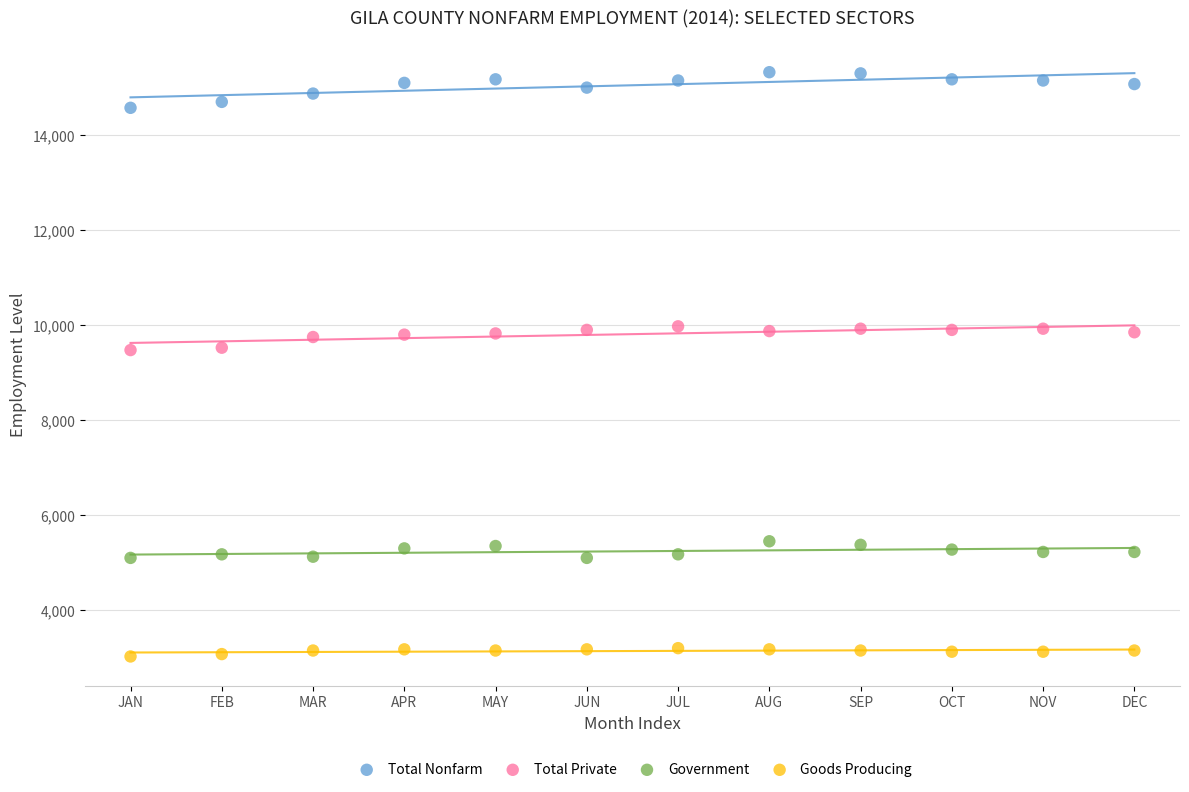

What are all the series names shown in the legend?

Total Nonfarm, Total Private, Government, Goods Producing